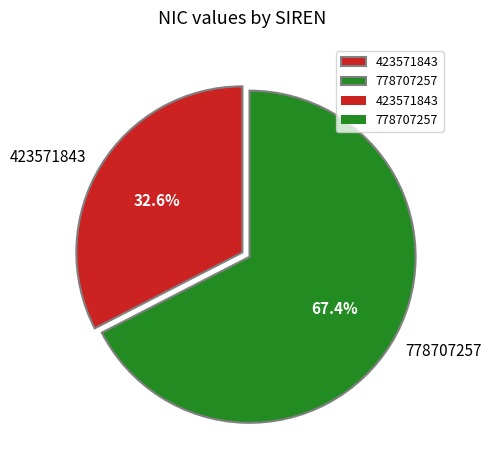

What is the ratio of the value at 778707257 to the value at 423571843?

2.1